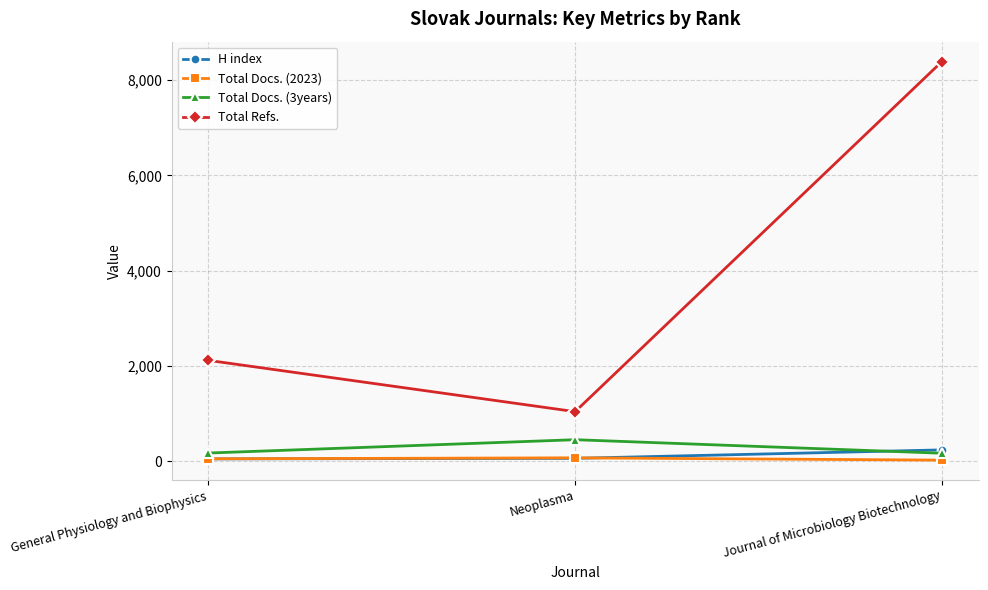

What is the difference between the Total Docs. (3years) values at Journal of Microbiology Biotechnology and Neoplasma?

284